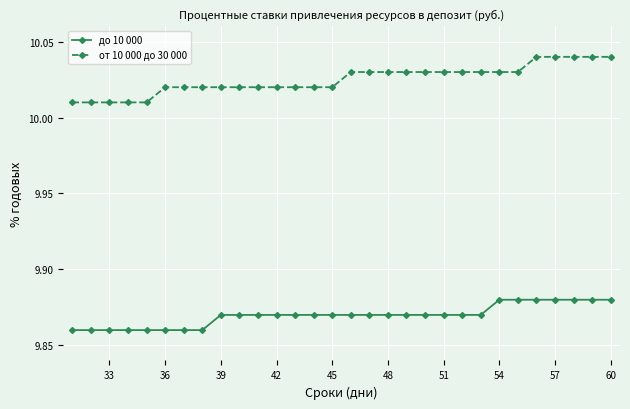

Count the от 10 000 до 30 000 values in the range 10 to 11.

30